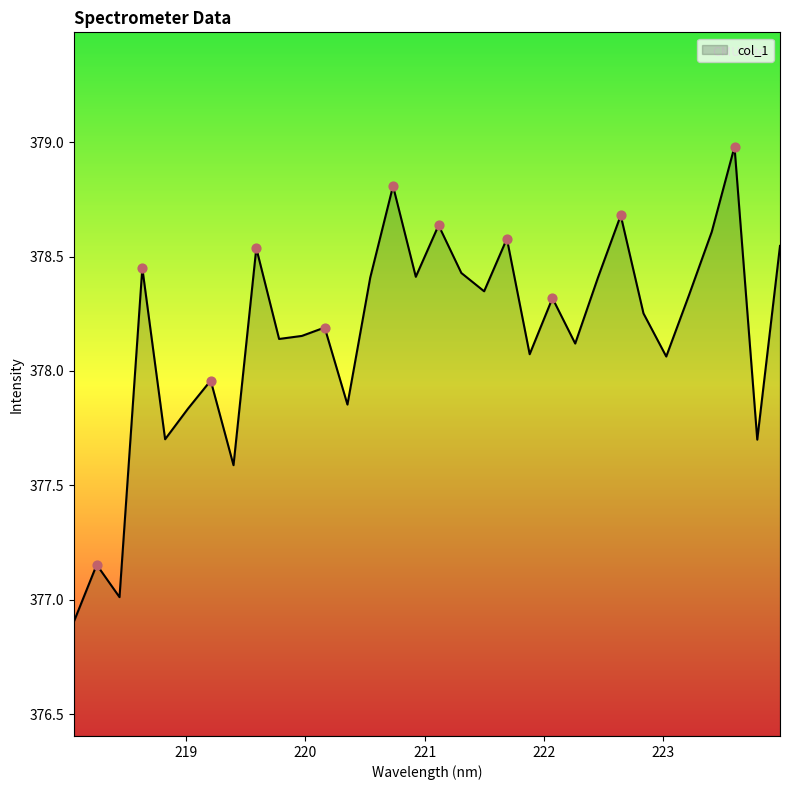

What is the greatest value displayed?

379.0